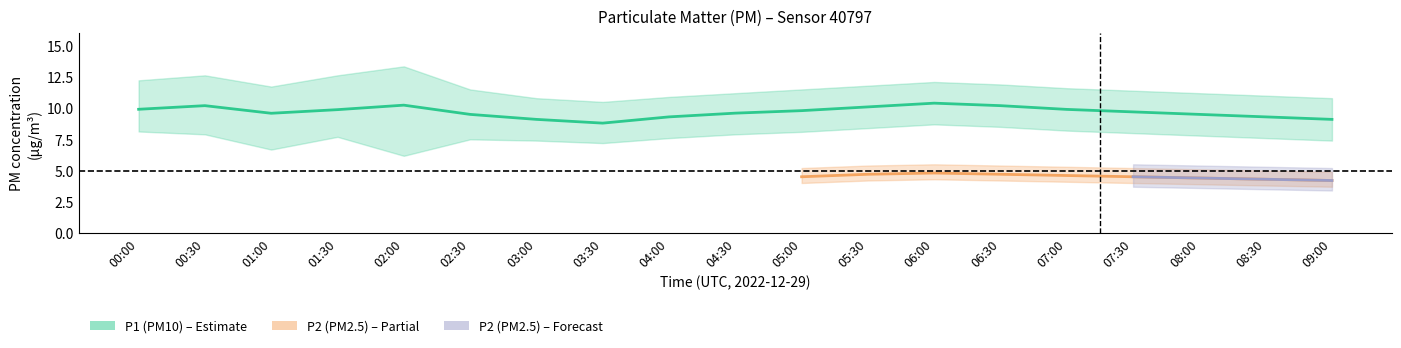

Which category has the lowest value in the P1_lower series?

02:00